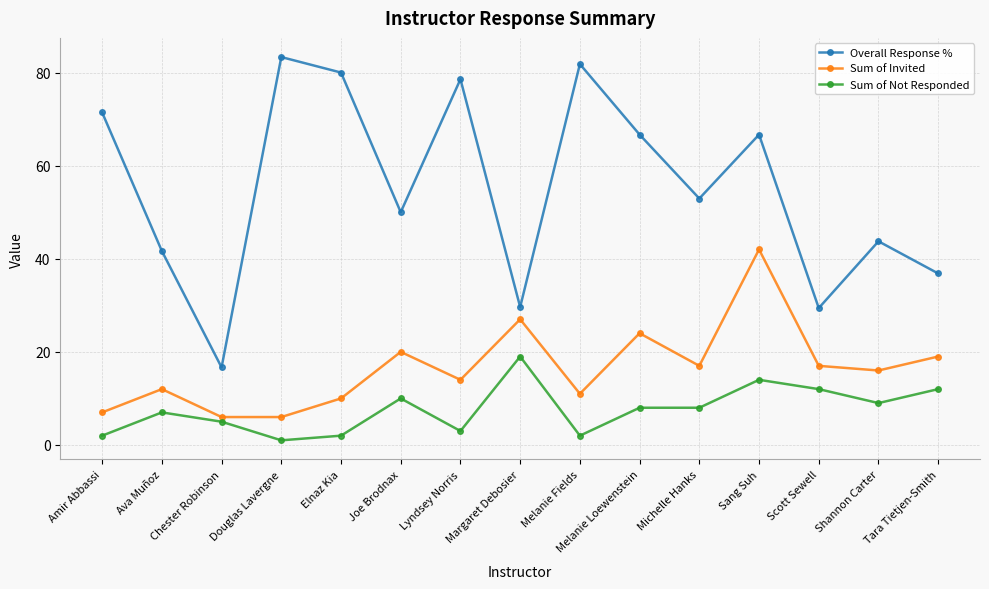

Which category has the lowest value across all series?

Douglas Lavergne